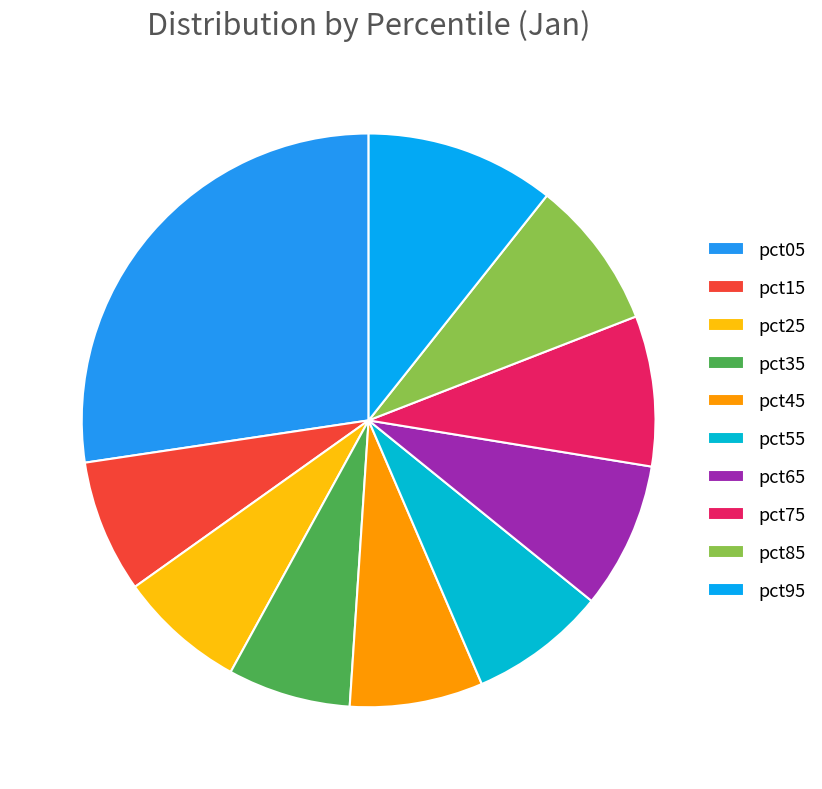

Does any single category account for the majority?

No